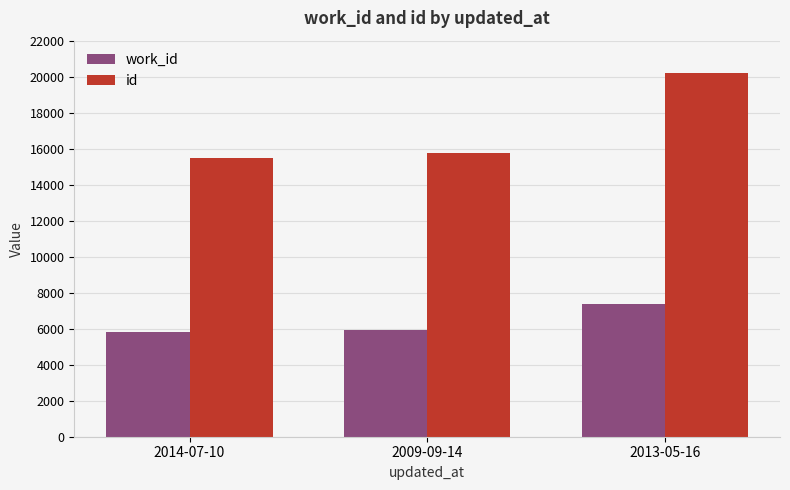

How many categories are shown in the chart?

3